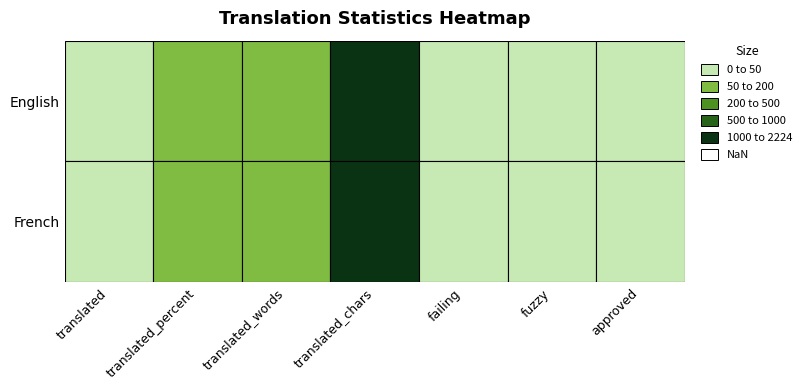

True or false: English has a value of -859.0 at failing.

False